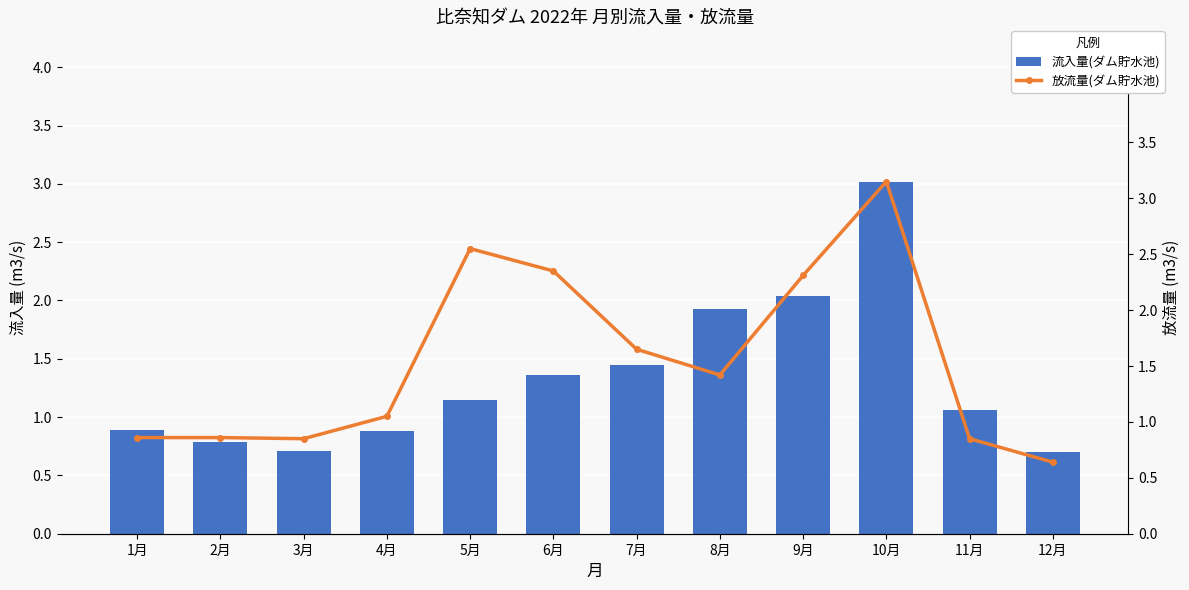

Reading left to right, list all the values displayed in this chart.

流入量(ダム貯水池): 1月=0.9	2月=0.8	3月=0.7	4月=0.9	5月=1.1	6月=1.4	7月=1.4	8月=1.9	9月=2.0	10月=3.0	11月=1.1	12月=0.7
放流量(ダム貯水池): 1月=0.9	2月=0.9	3月=0.8	4月=1.1	5月=2.5	6月=2.4	7月=1.6	8月=1.4	9月=2.3	10月=3.1	11月=0.8	12月=0.6